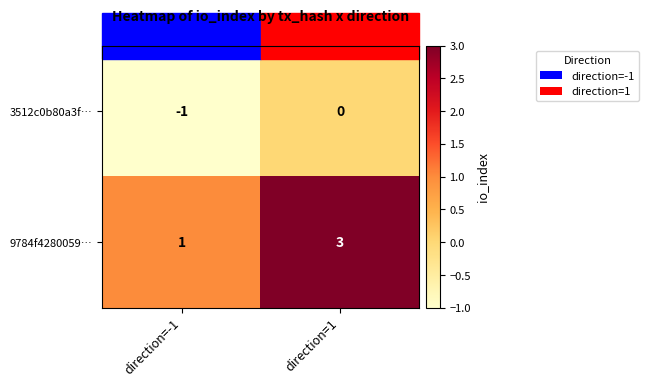

The 9784f4280059… series shows 1 at direction=-1. True or false?

True